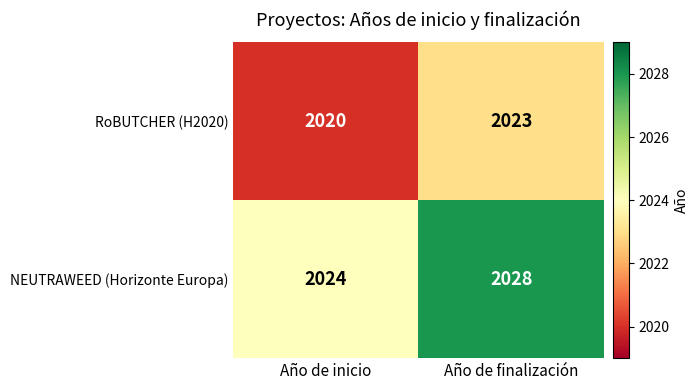

At which category does the chart reach its peak across all series?

Año de finalización